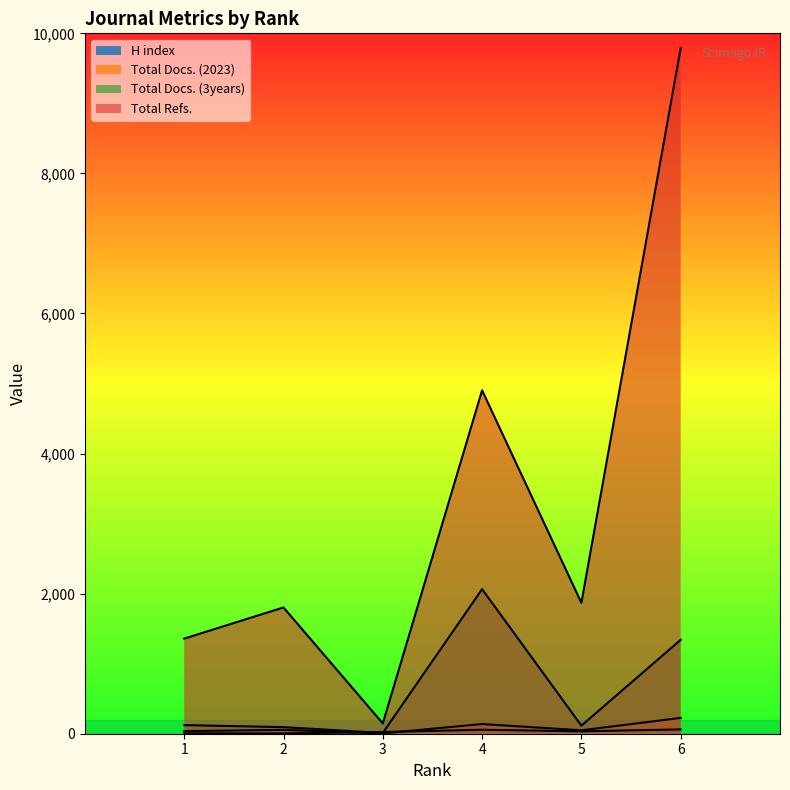

Rank the categories by Total Refs. value from highest to lowest.

6, 4, 5, 2, 1, 3